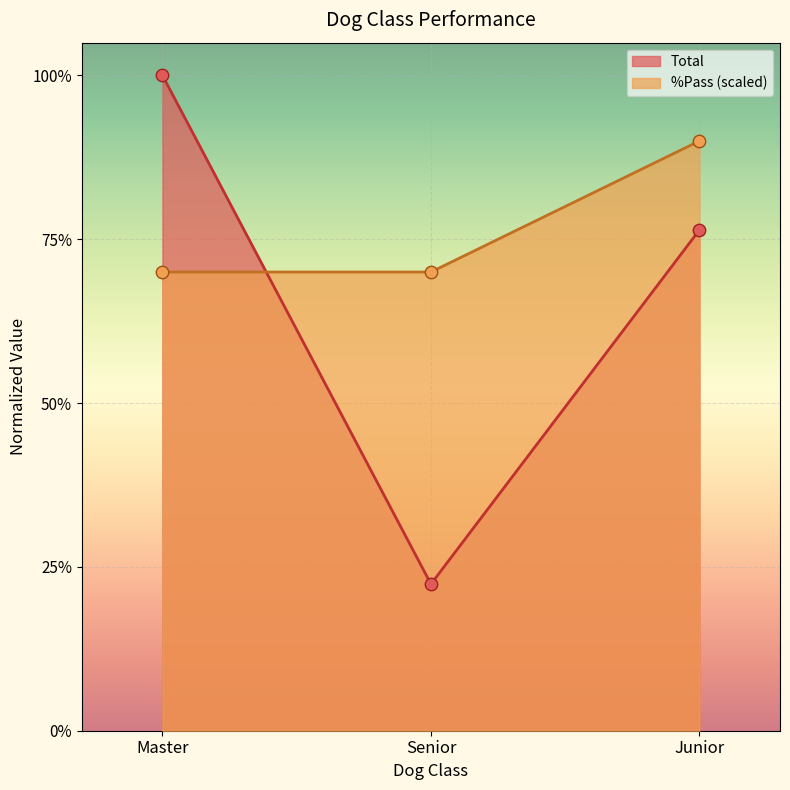

At how many categories does at least one series exceed 0?

3